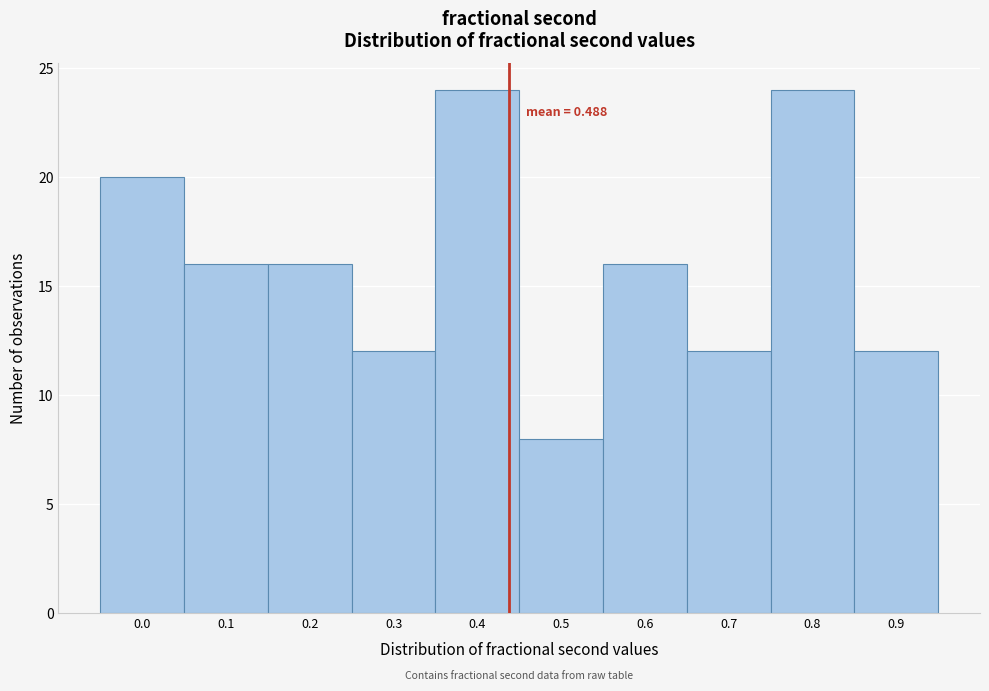

Reading left to right, transcribe all the data shown in this chart.

20	16	16	12	24	8	16	12	24	12